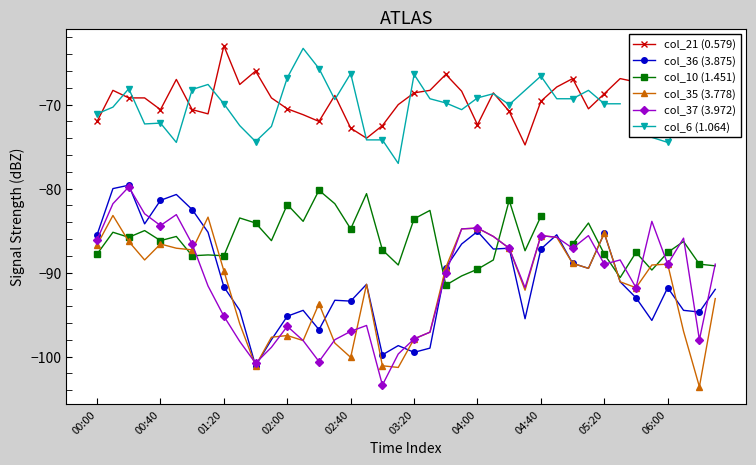

Is this an area chart (filled region under the line)?

No